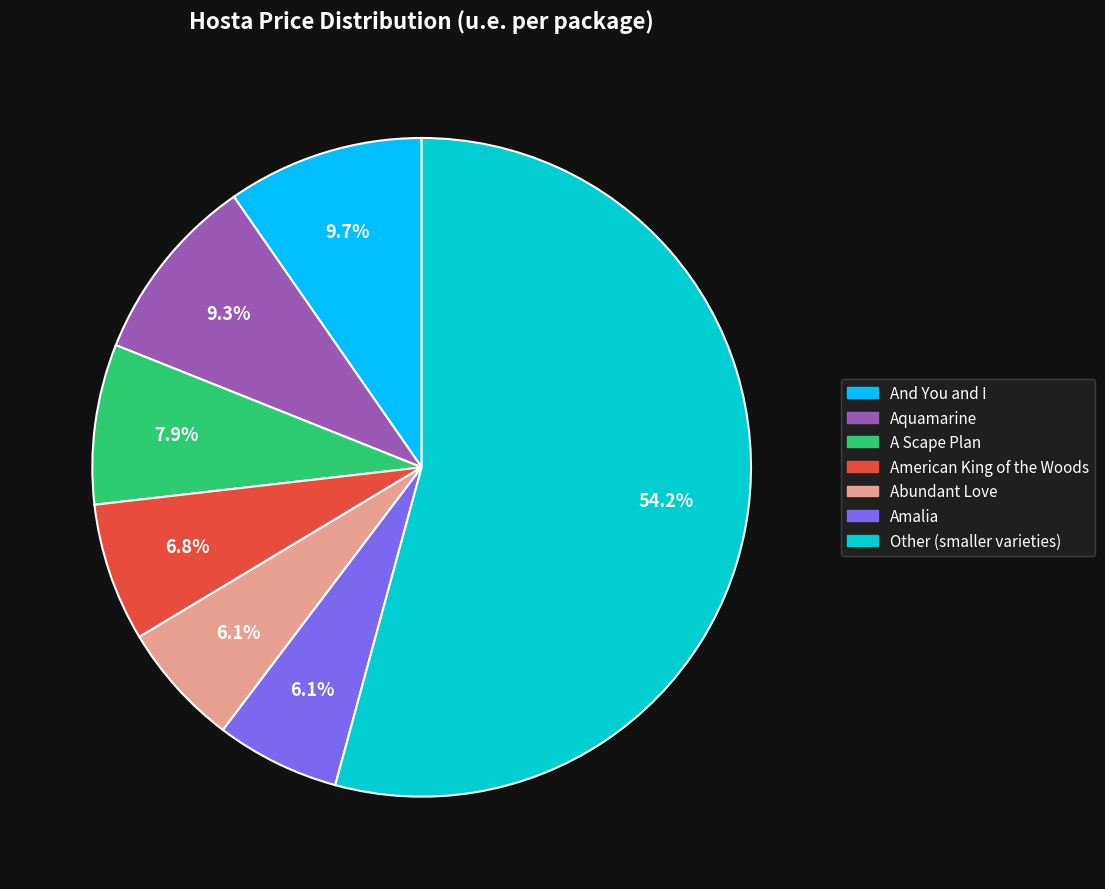

How many segments does this pie chart have?

7